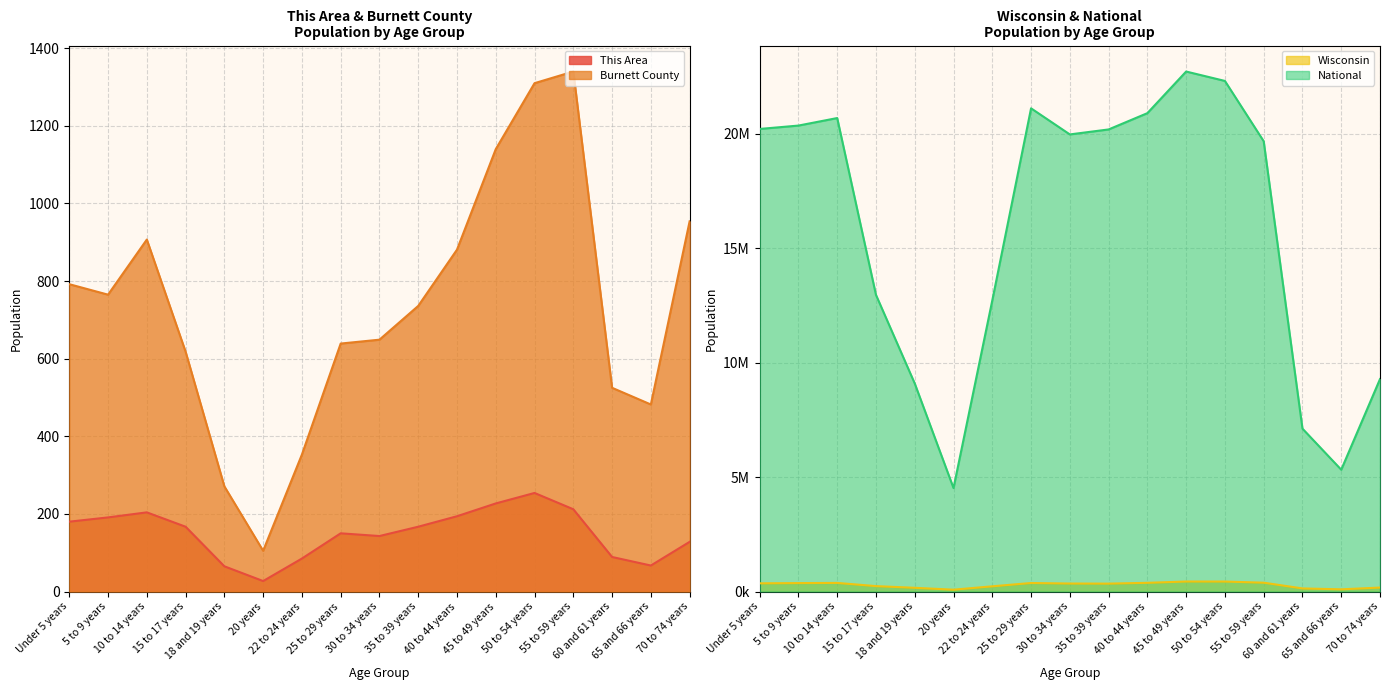

Reading right to left, extract all data points from this chart.

This Area: 70 to 74 years=128	65 and 66 years=67	60 and 61 years=89	55 to 59 years=212	50 to 54 years=254	45 to 49 years=227	40 to 44 years=194	35 to 39 years=167	30 to 34 years=143	25 to 29 years=150	22 to 24 years=85	20 years=27	18 and 19 years=65	15 to 17 years=167	10 to 14 years=204	5 to 9 years=191	Under 5 years=180
Burnett County: 70 to 74 years=954	65 and 66 years=482	60 and 61 years=525	55 to 59 years=1340	50 to 54 years=1310	45 to 49 years=1140	40 to 44 years=881	35 to 39 years=736	30 to 34 years=649	25 to 29 years=639	22 to 24 years=353	20 years=105	18 and 19 years=271	15 to 17 years=618	10 to 14 years=907	5 to 9 years=765	Under 5 years=792
Wisconsin: 70 to 74 years=173467	65 and 66 years=96316	60 and 61 years=135437	55 to 59 years=385986	50 to 54 years=436126	45 to 49 years=437627	40 to 44 years=380338	35 to 39 years=345328	30 to 34 years=349347	25 to 29 years=372347	22 to 24 years=227573	20 years=80763	18 and 19 years=162704	15 to 17 years=236505	10 to 14 years=375927	5 to 9 years=368617	Under 5 years=358443
National: 70 to 74 years=9278166	65 and 66 years=5319902	60 and 61 years=7113727	55 to 59 years=19664805	50 to 54 years=22298125	45 to 49 years=22708591	40 to 44 years=20890964	35 to 39 years=20179642	30 to 34 years=19962099	25 to 29 years=21101849	22 to 24 years=12712576	20 years=4519129	18 and 19 years=9086089	15 to 17 years=12954254	10 to 14 years=20677194	5 to 9 years=20348657	Under 5 years=20201362